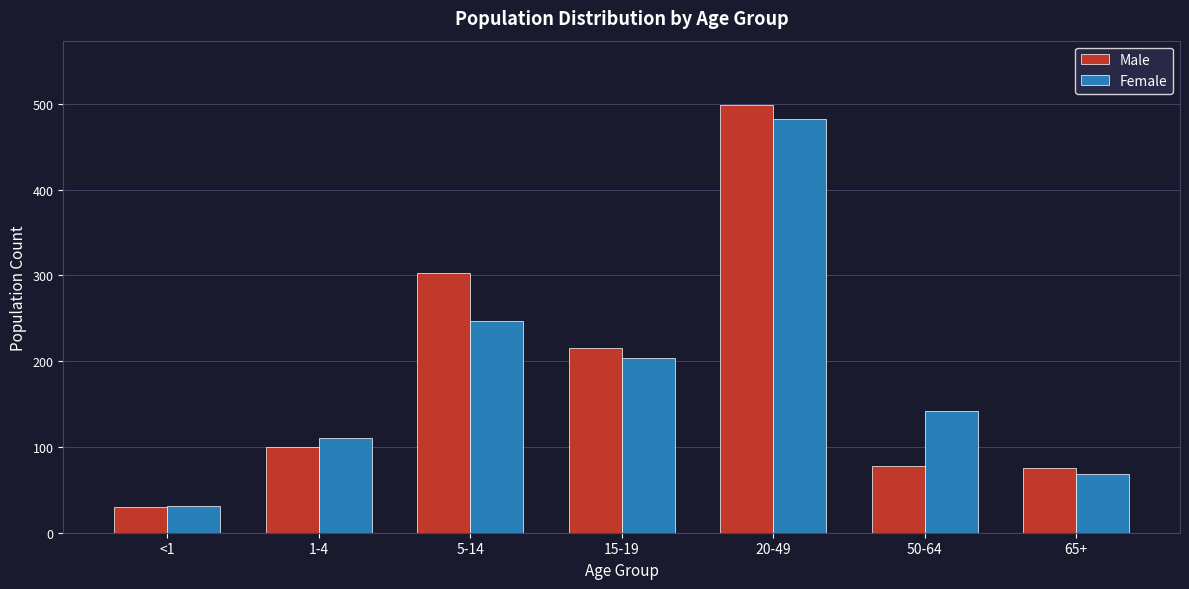

Reading right to left, extract all data points from this chart.

Male: 75	78	499	215	303	100	30
Female: 69	142	482	204	247	111	31